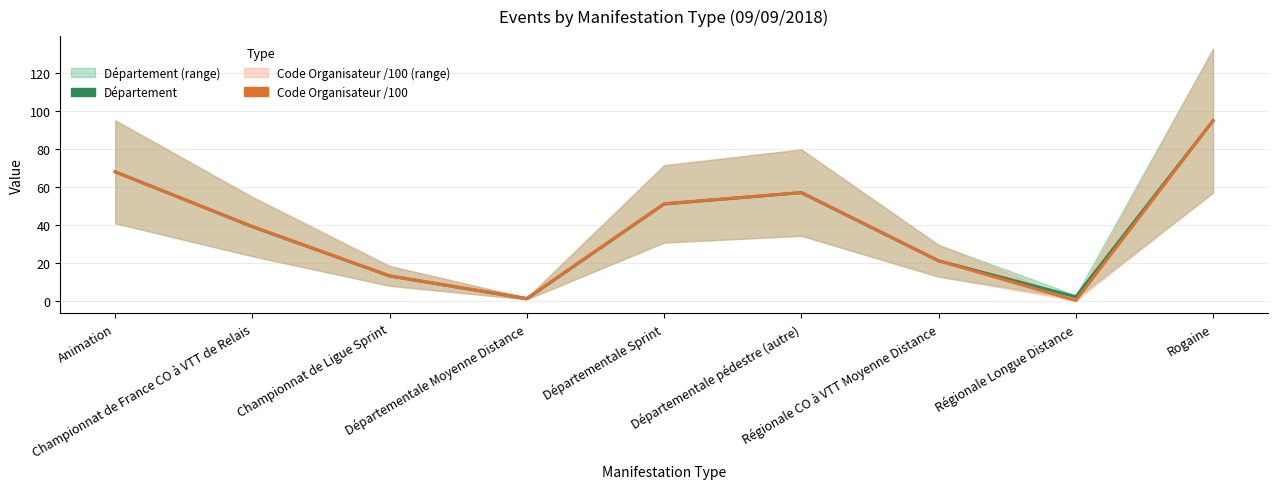

What is the average value of the Code Organisateur /100 series?

38.4